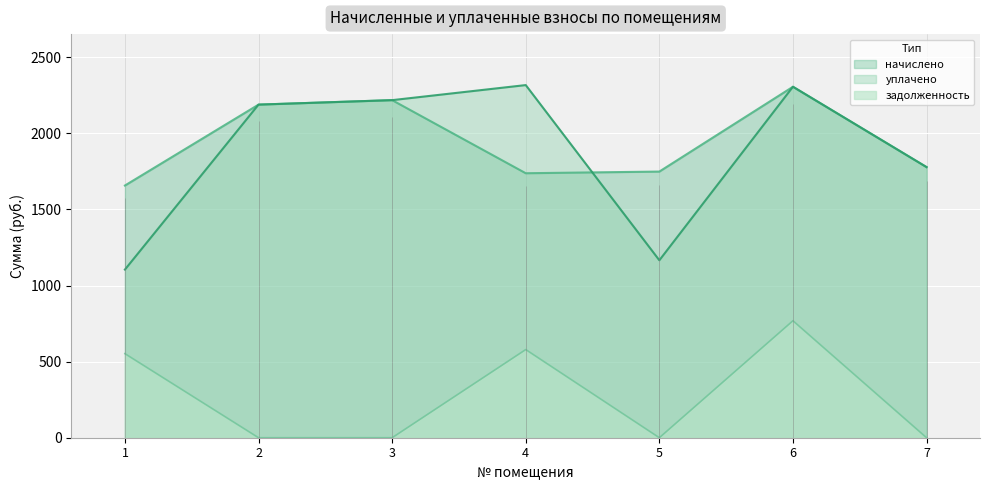

What is the highest value of the уплачено series?

2316.9